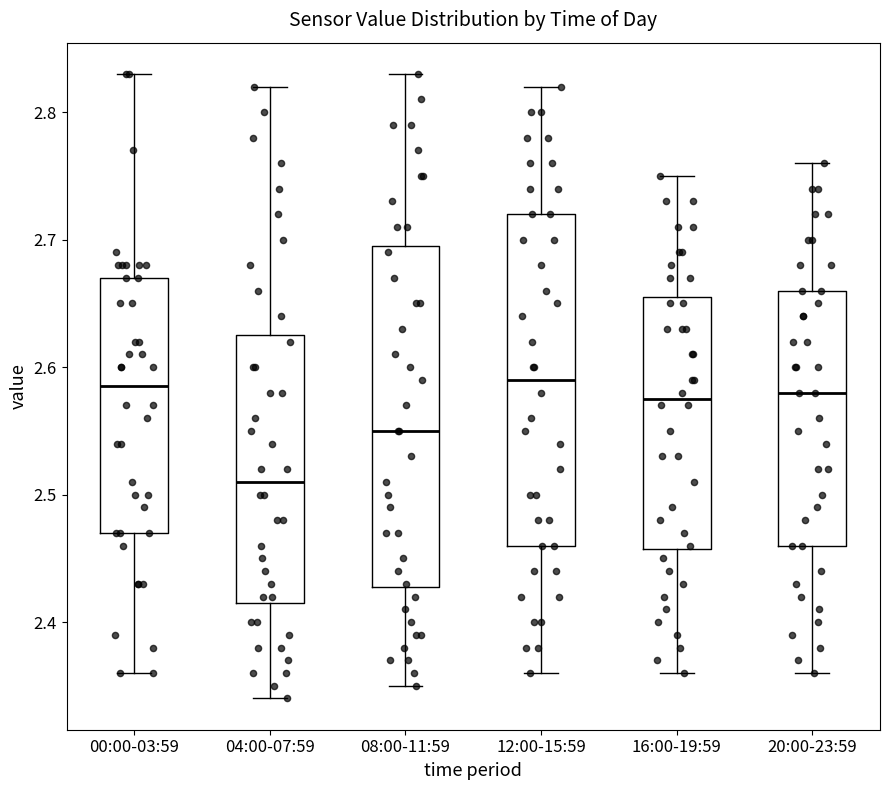

Reading left to right, read every box against the y-axis: the position of its median line, the range the box covers, and the ends of its whiskers. The values are not printed on the chart, so give them approximately, as read against the axis.

00:00-03:59: median 2.59, box 2.47 to 2.67, whiskers 2.36 to 2.83
04:00-07:59: median 2.51, box 2.42 to 2.63, whiskers 2.34 to 2.82
08:00-11:59: median 2.55, box 2.43 to 2.70, whiskers 2.35 to 2.83
12:00-15:59: median 2.59, box 2.46 to 2.72, whiskers 2.36 to 2.82
16:00-19:59: median 2.58, box 2.46 to 2.66, whiskers 2.36 to 2.75
20:00-23:59: median 2.58, box 2.46 to 2.66, whiskers 2.36 to 2.76